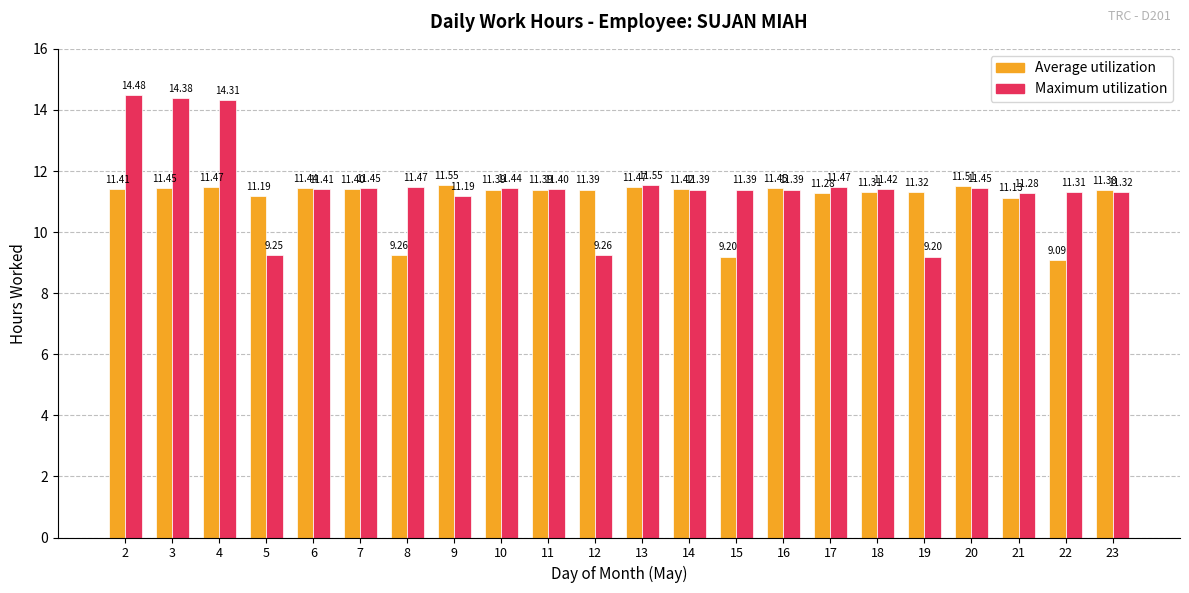

Which series has the widest spread of values?

Maximum utilization